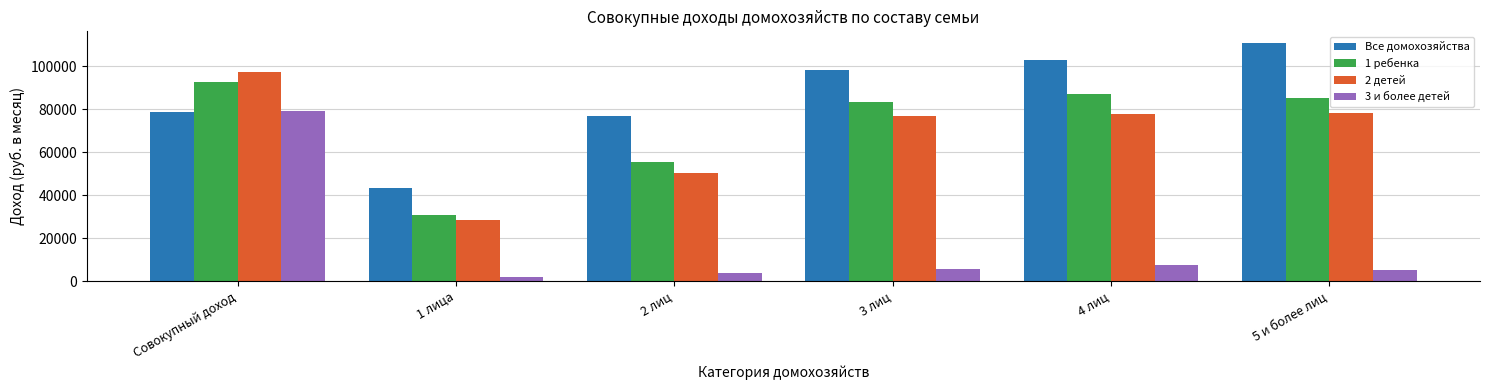

What is the total value across all series at 5 и более лиц?

279437.0